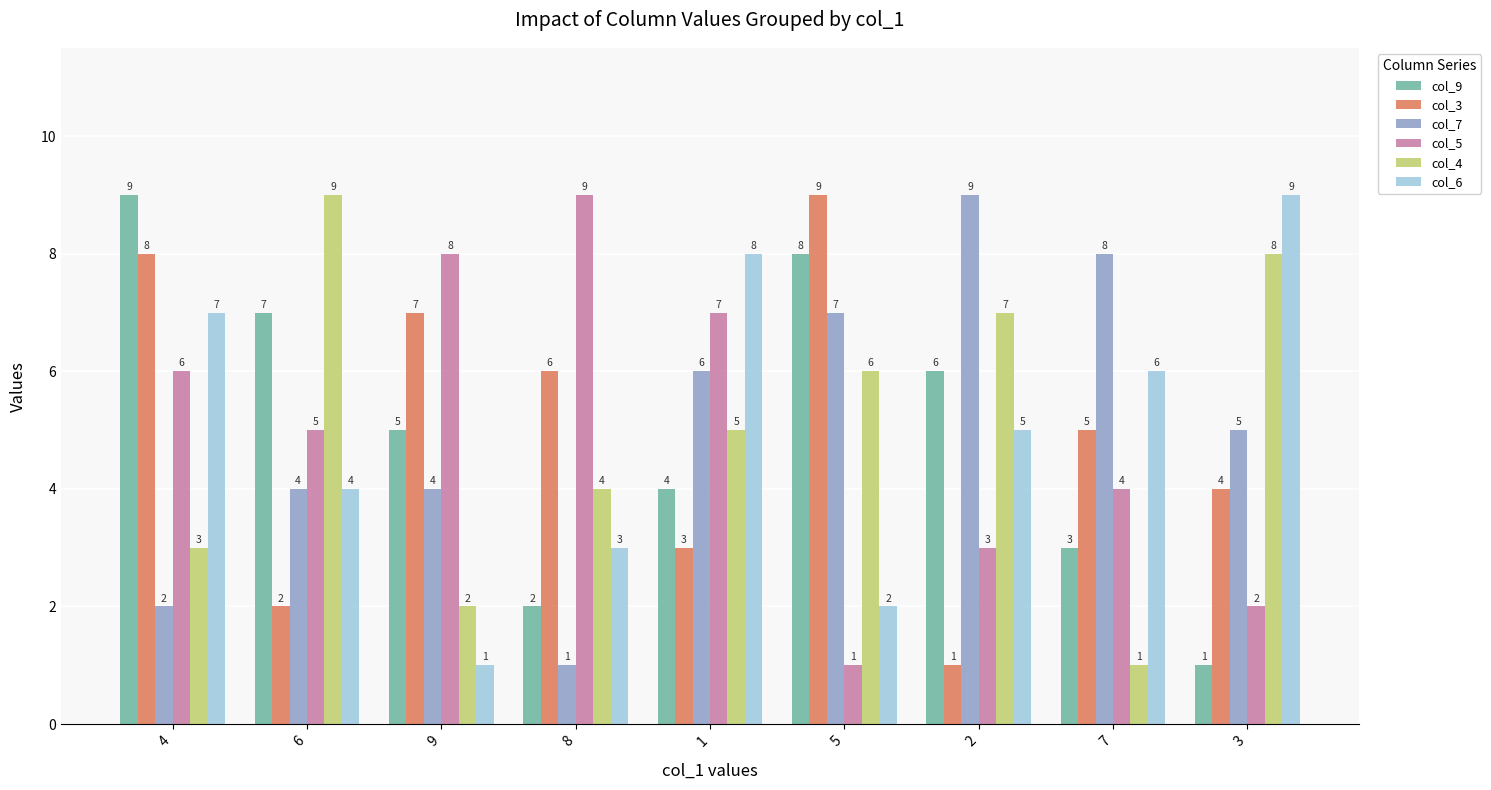

True or false: col_6 has a value of 3 at 8.

True